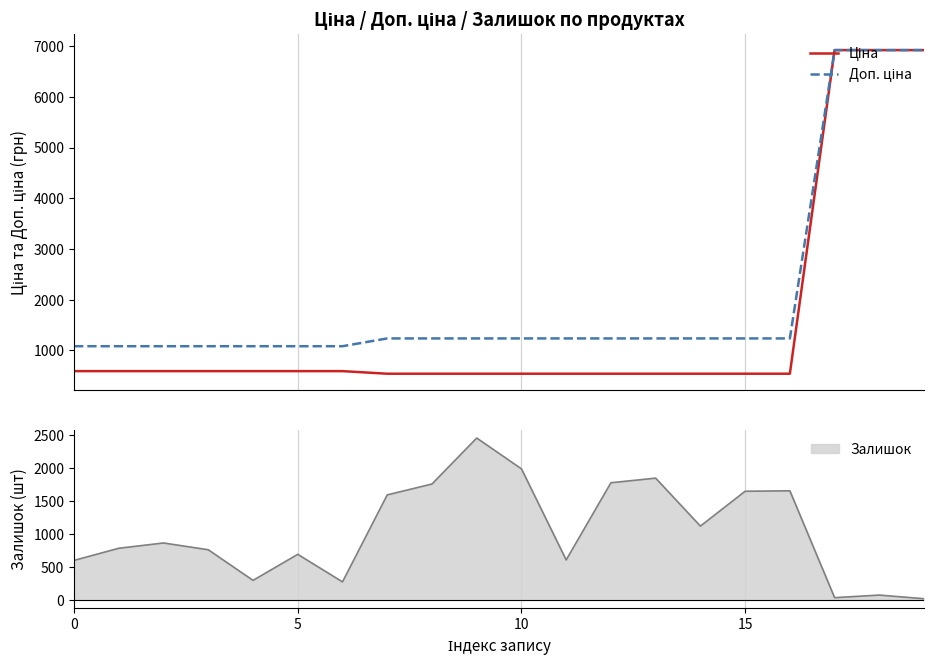

Is it true that Ціна equals 318.1 at 7?

False